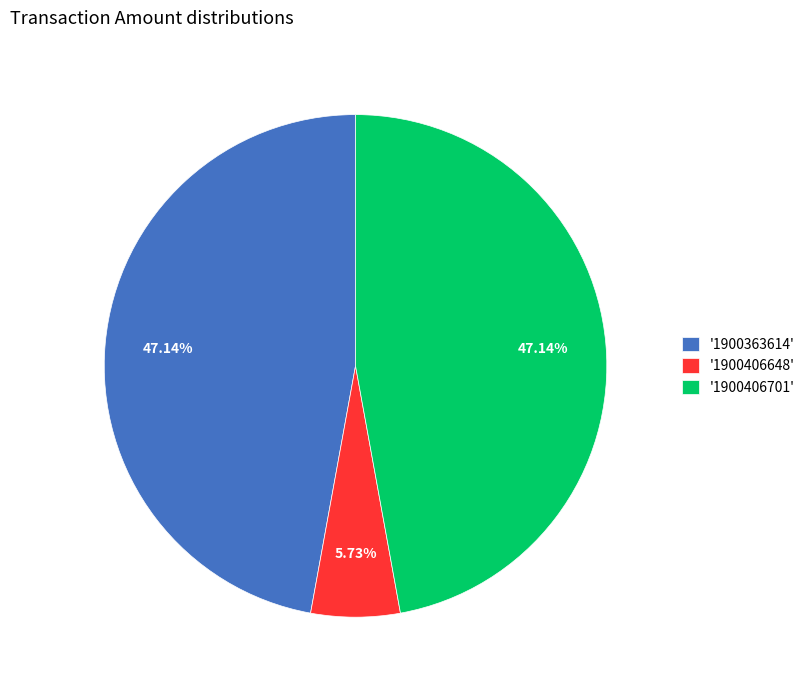

Which category has the smallest portion of the pie?

'1900406648'